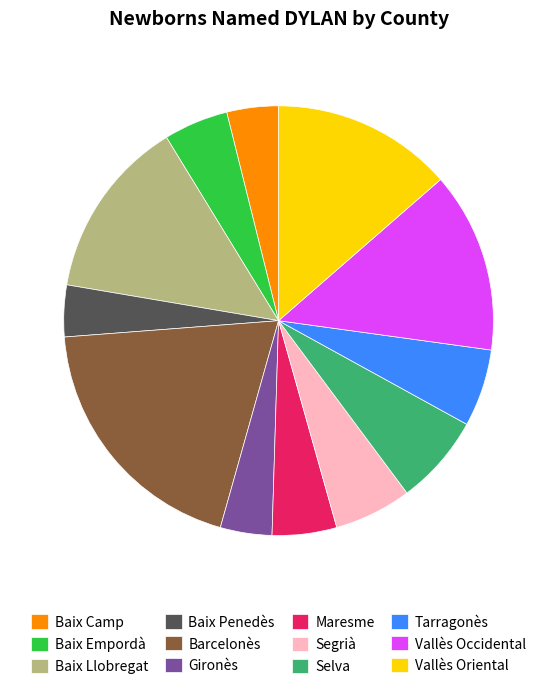

How many slices are in this pie chart?

12